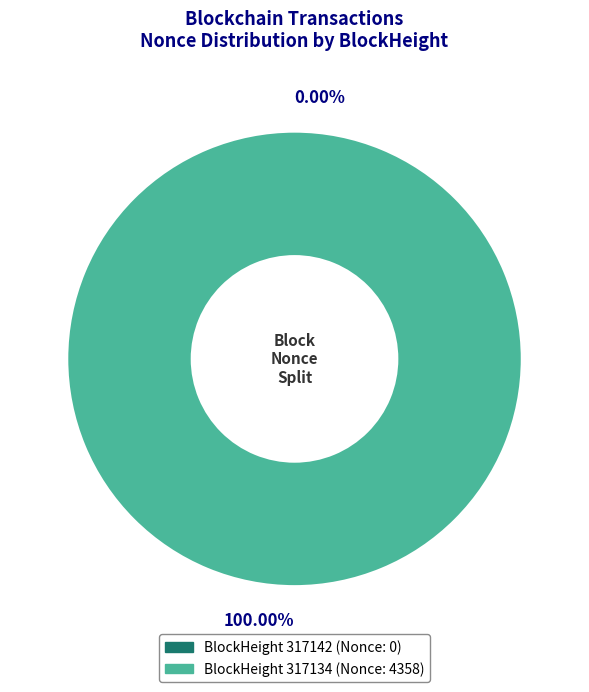

The 317134 slice represents 93% of the pie. True or false?

False